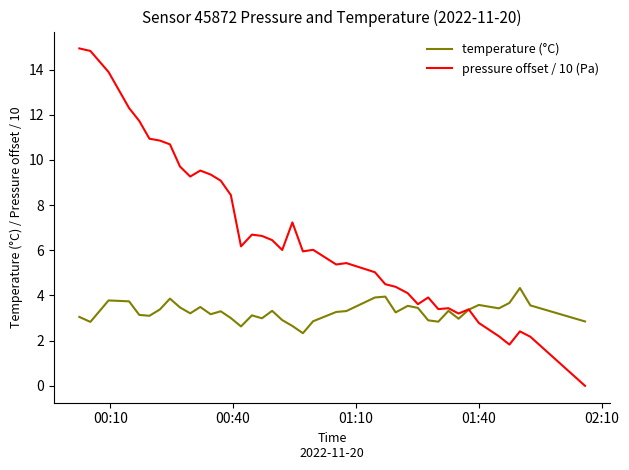

What is the maximum value for temperature (°C)?

4.3